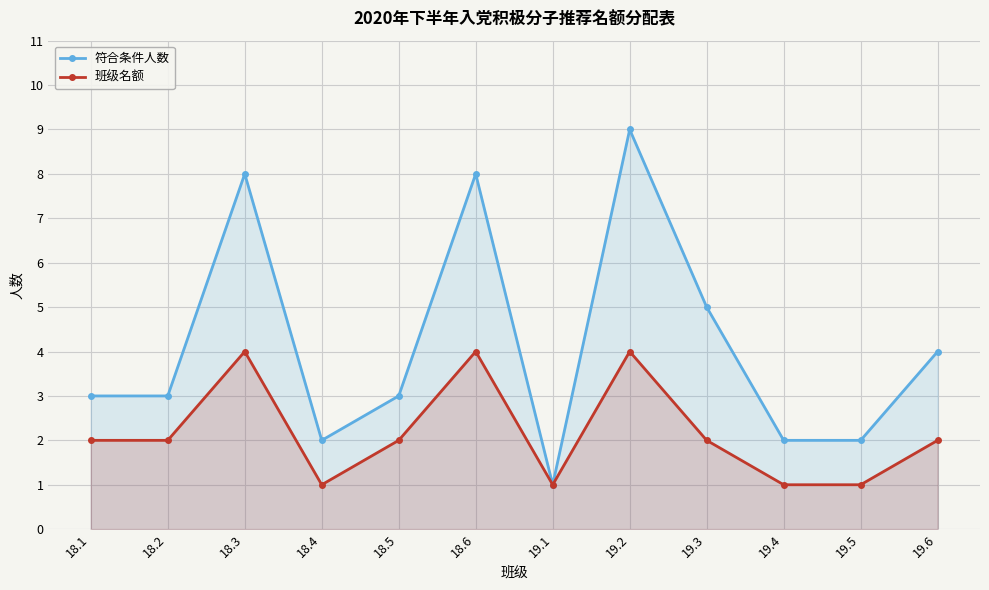

What is the average value of the 符合条件人数 series?

4